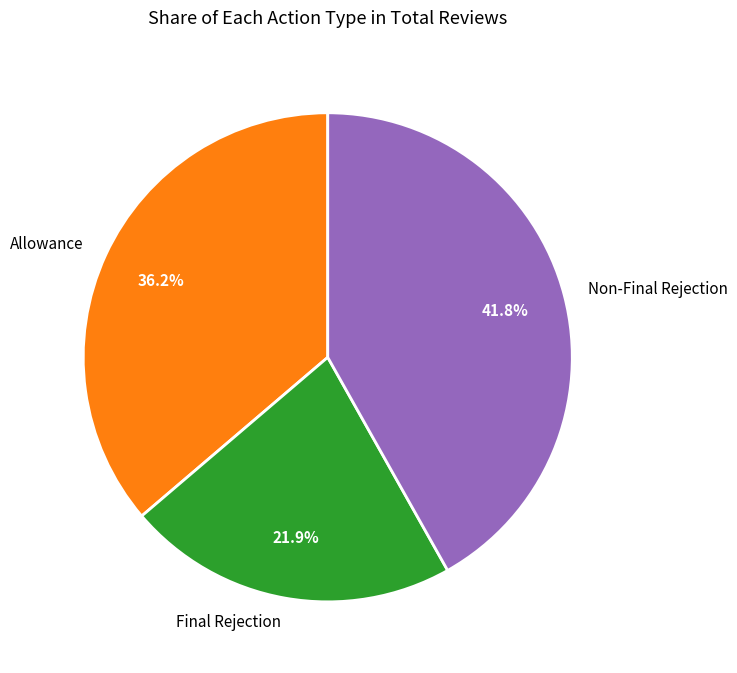

To the nearest percent, what is the difference between the Allowance and Final Rejection slice percentages?

14%